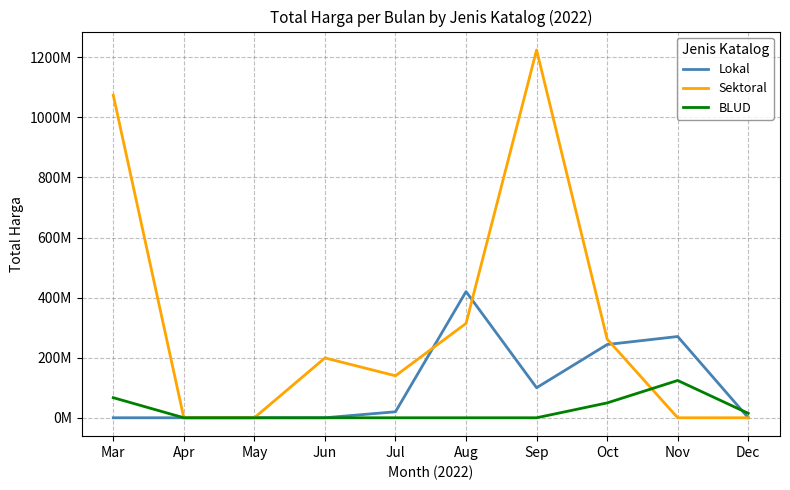

What is the difference between the second highest and minimum values in the BLUD series?

66871000